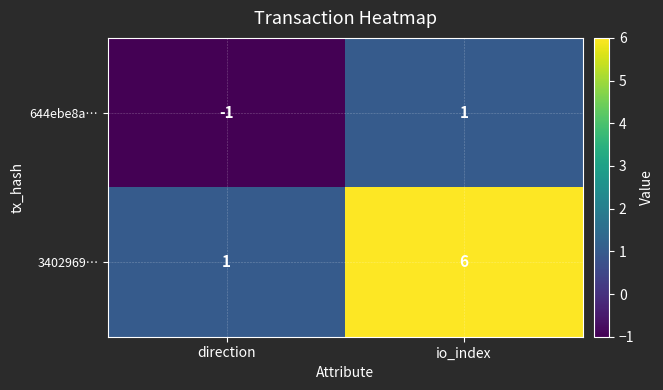

Which category has the highest value in the 644ebe8a… series?

io_index